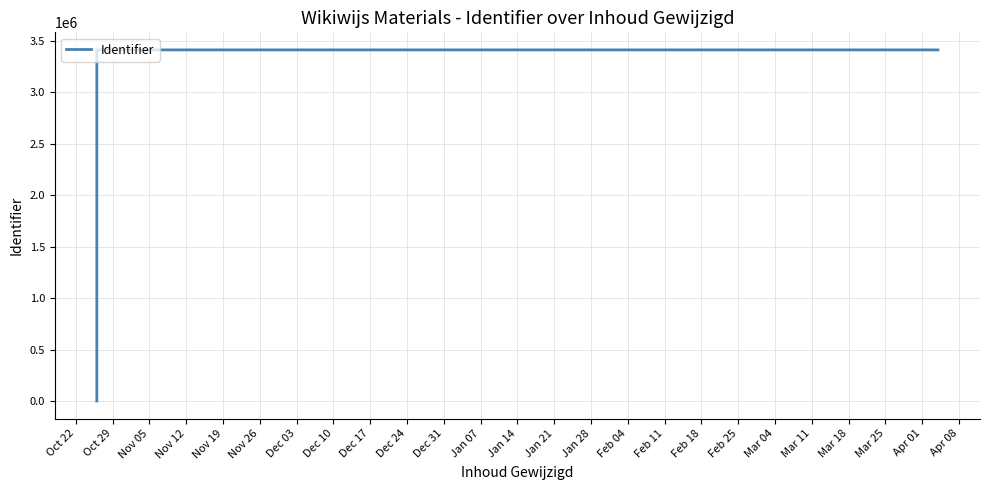

How many positive values are there?

11